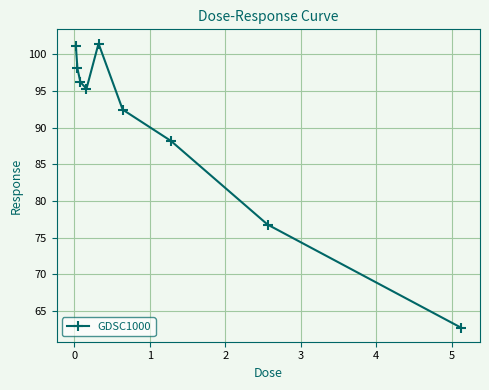

True or false: the data has more than 2 interior local peaks.

False